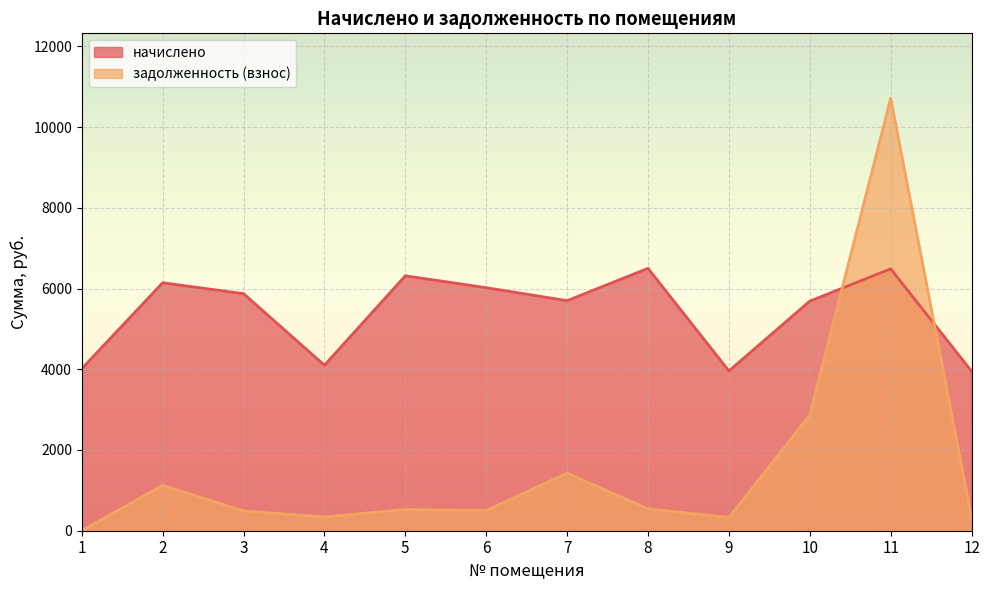

At which label does начислено first exceed 5872?

2